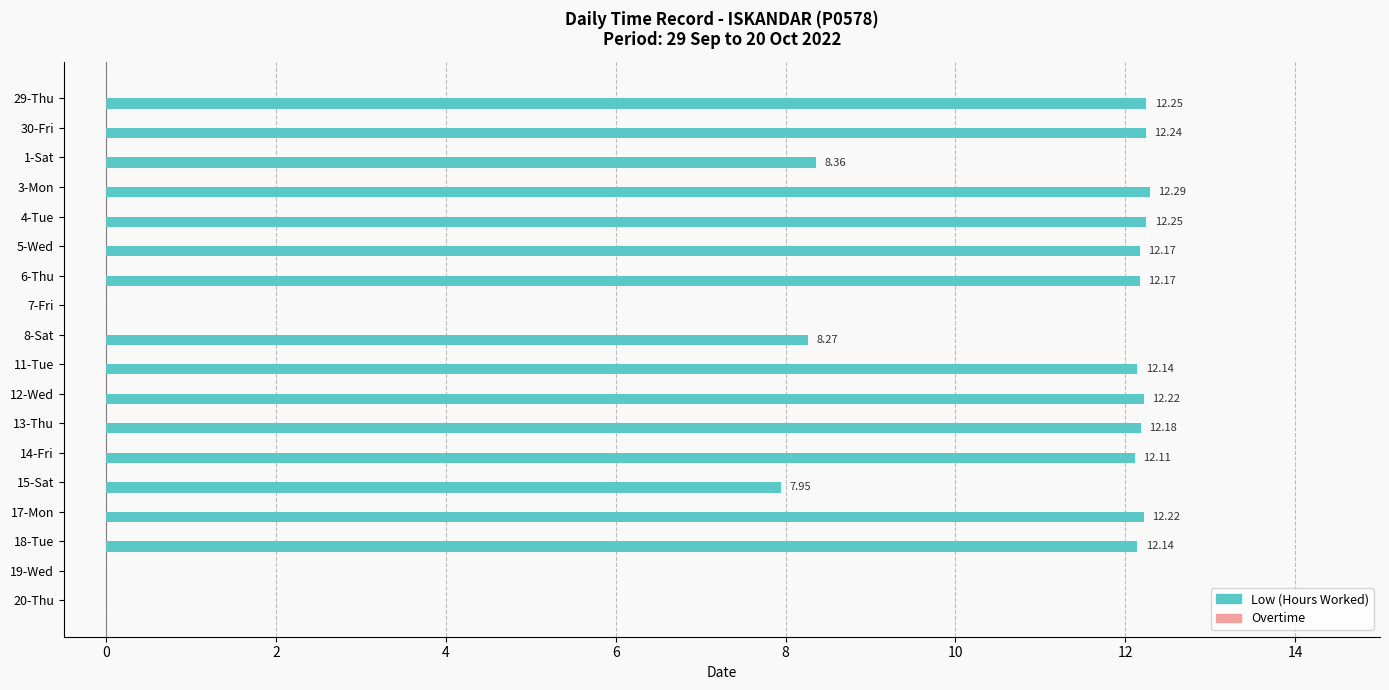

What is the change in value from 30-Fri to 15-Sat?

-4.3